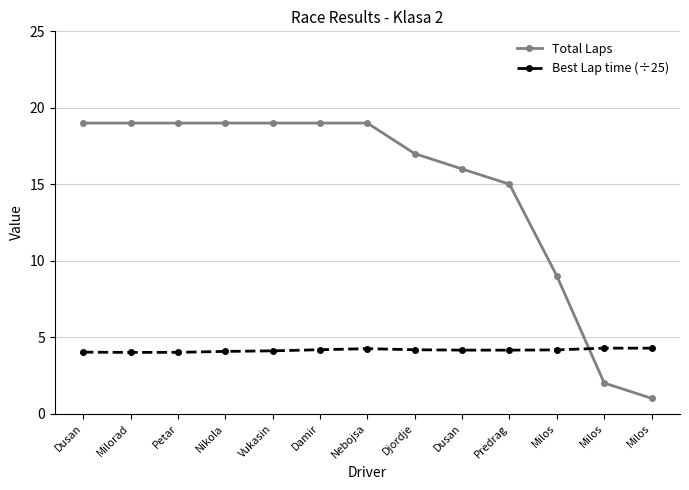

True or false: Best Lap time (÷25) has a value of 1.0 at Milorad.

False